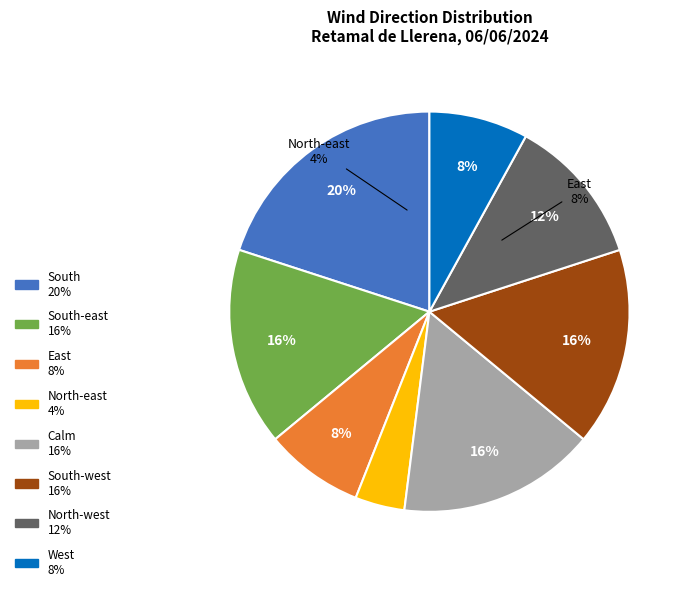

Does South-west represent more than half of the total?

No